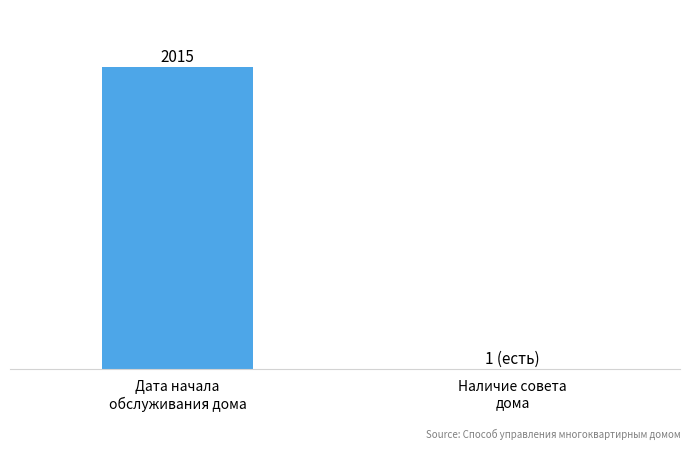

Are the bars horizontal?

No